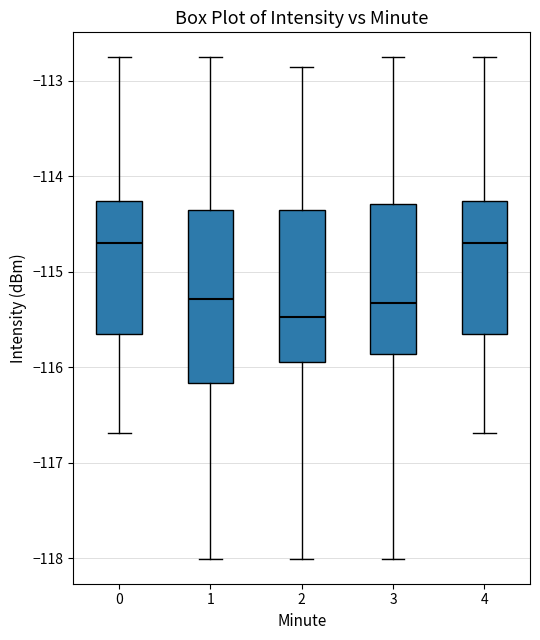

Where does the lower whisker of the box at x = 2 end on the y-axis? The values are not printed on the chart, so give them approximately, as read against the axis.

-118.0